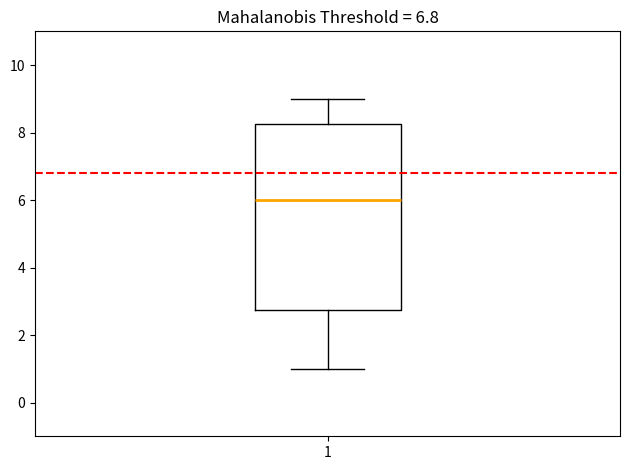

Transcribe this box plot: give where the median line is, the range the box spans, and where the two whiskers end, as read against the y-axis. The values are not printed on the chart, so give them approximately, as read against the axis.

median 6.0, box 2.8 to 8.2, whiskers 1.0 to 9.0